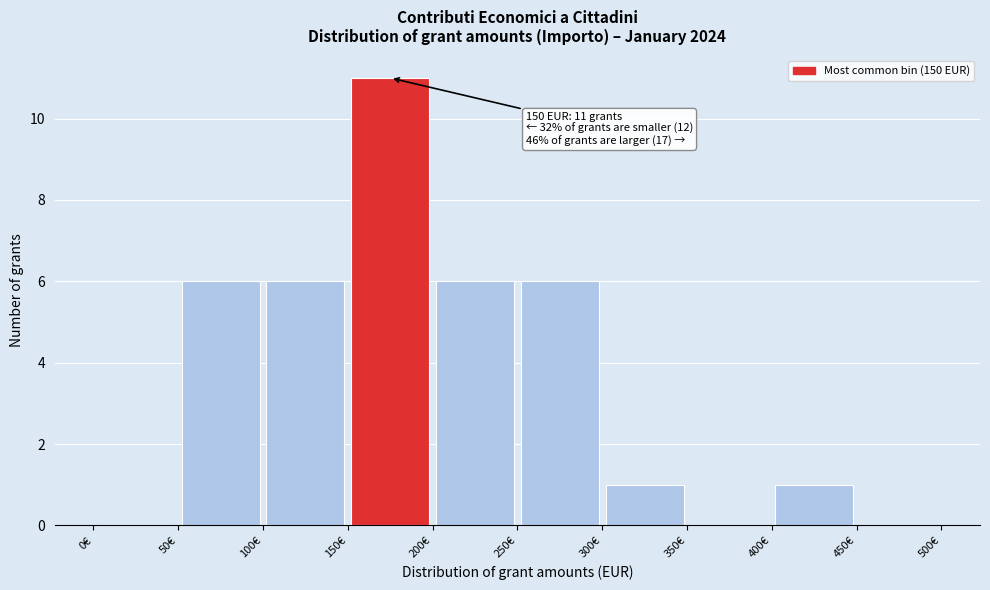

Over which range of the x-axis is the bar tallest?

150 to 200